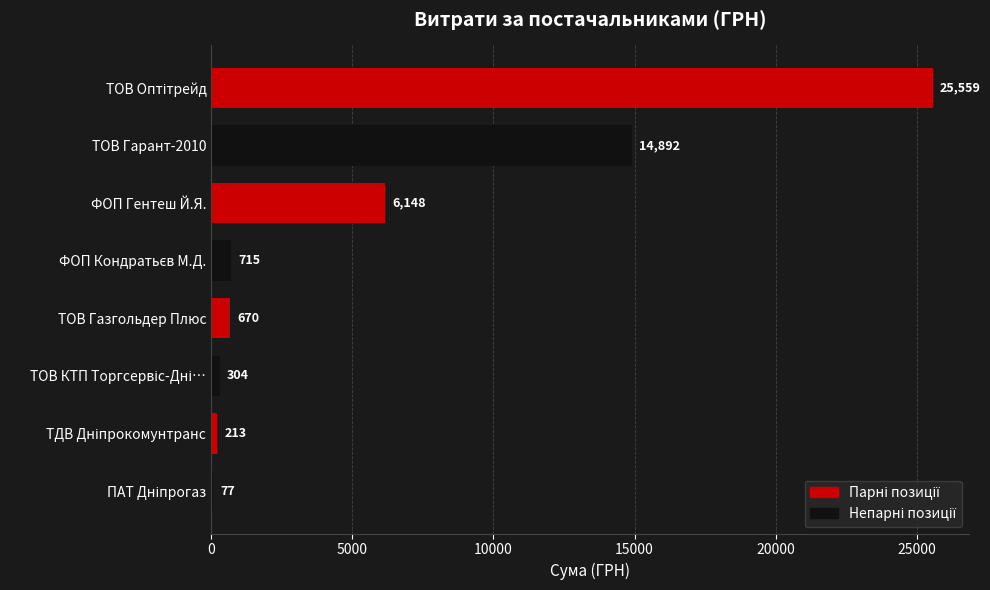

What is the sum of all values?

48578.0